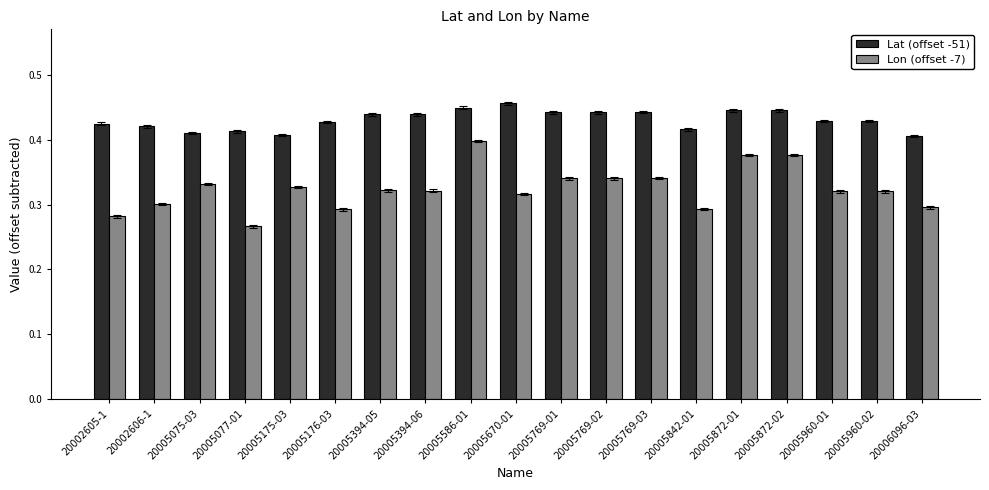

What is the spread (max minus min) of values at 20005960-02?

0.1